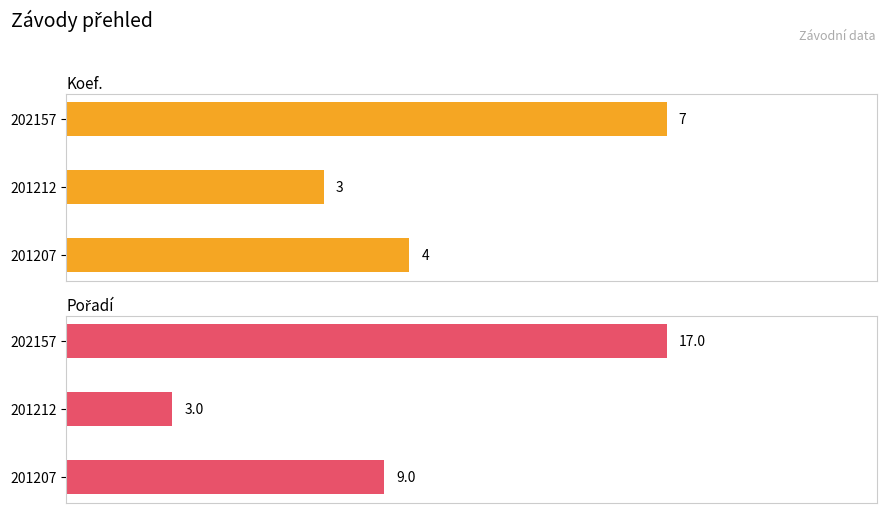

What is the maximum value shown in the chart?

17